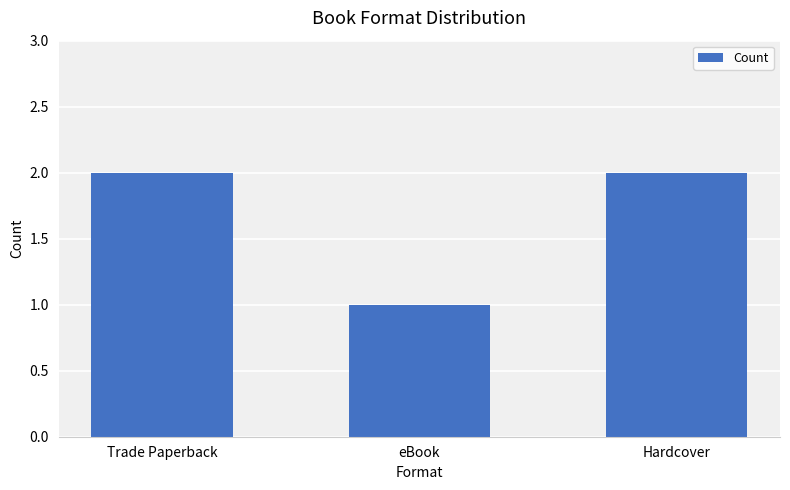

Reading right to left, extract all data points from this chart.

2	1	2